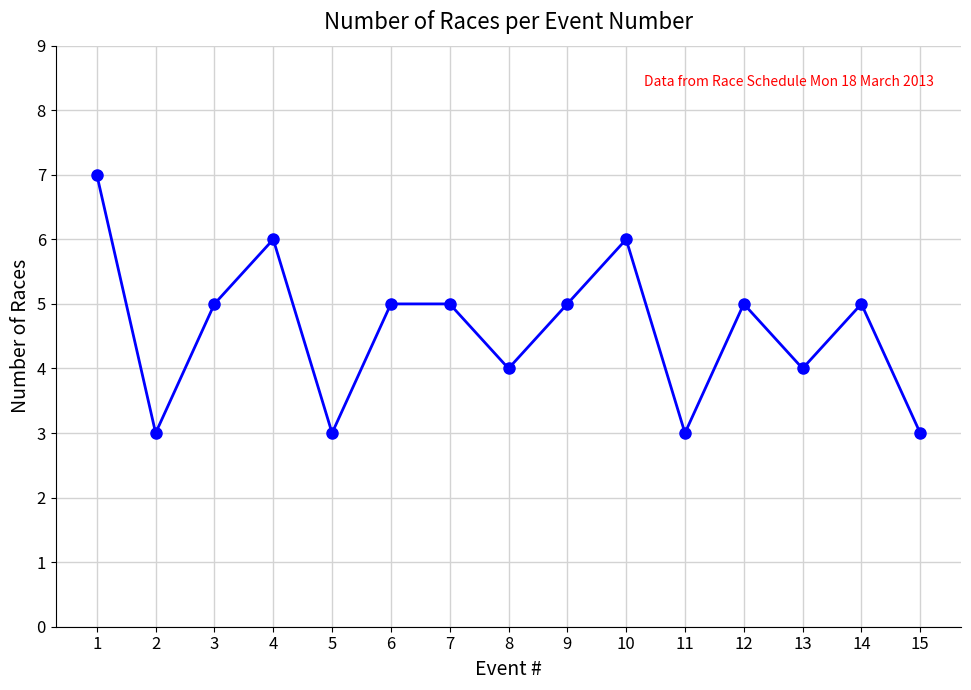

True or false: the data shows 2 at 4.

False